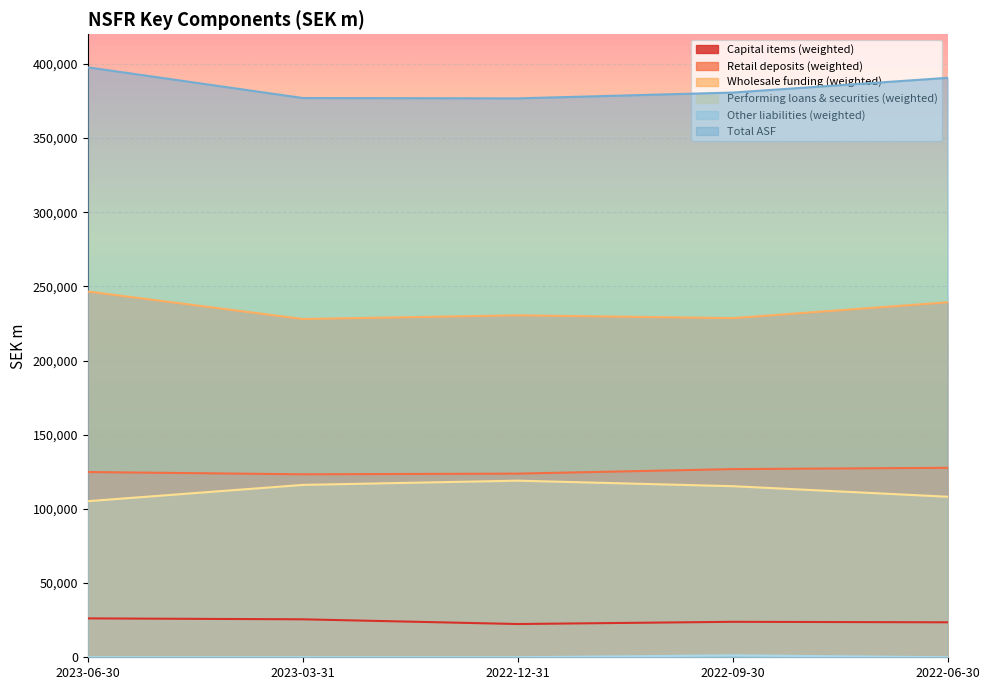

List the labels in order of Total ASF value, largest first.

2023-06-30, 2022-06-30, 2022-09-30, 2023-03-31, 2022-12-31